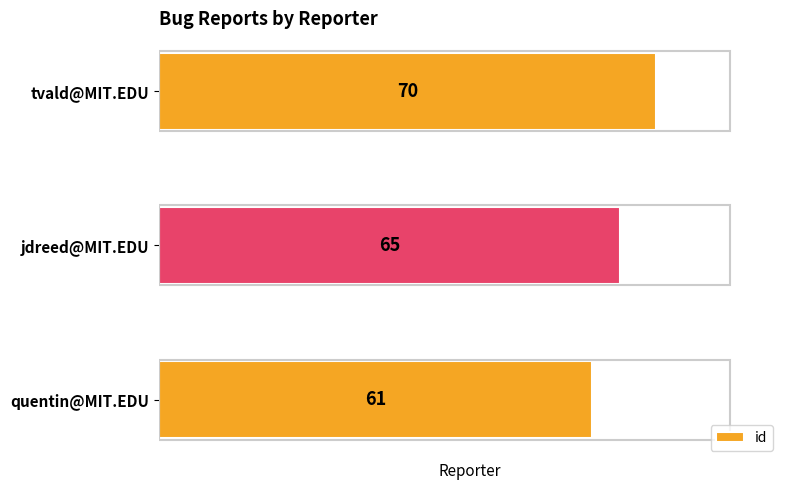

Reading top to bottom, transcribe all the data shown in this chart.

tvald@MIT.EDU=70	jdreed@MIT.EDU=65	quentin@MIT.EDU=61